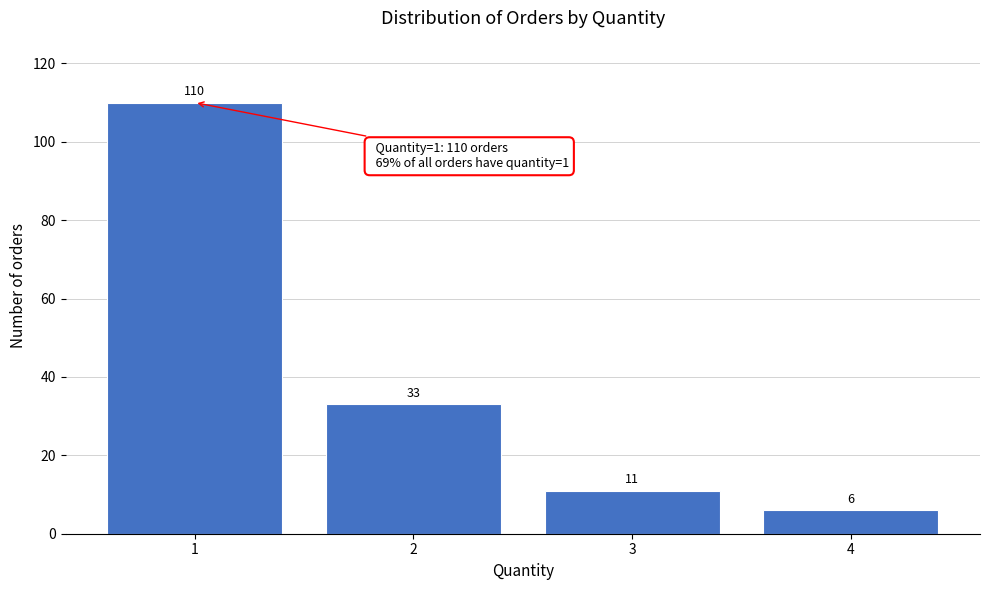

Reading left to right, extract all data points from this chart.

110	33	11	6